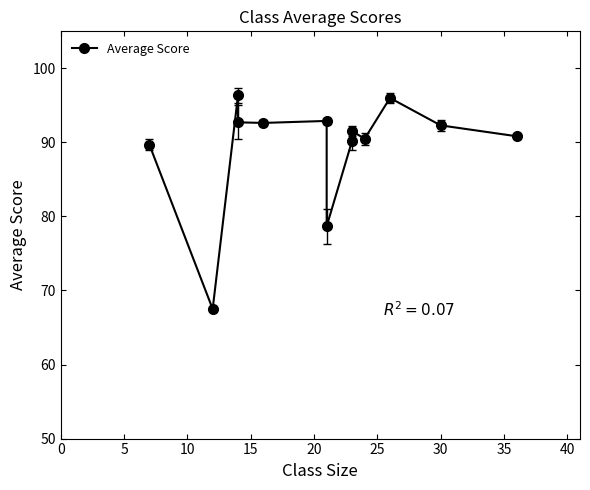

How many lines are shown in the chart?

1